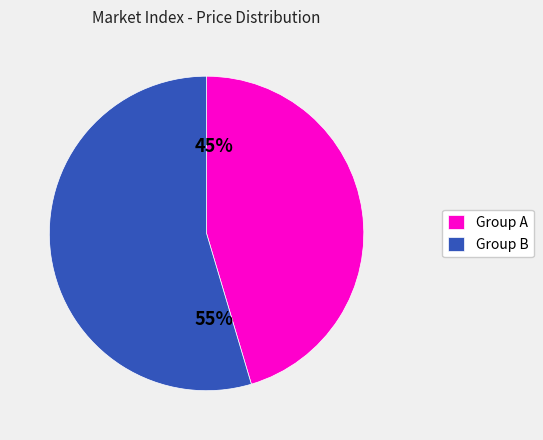

Which slice represents more than half of the pie?

Group B